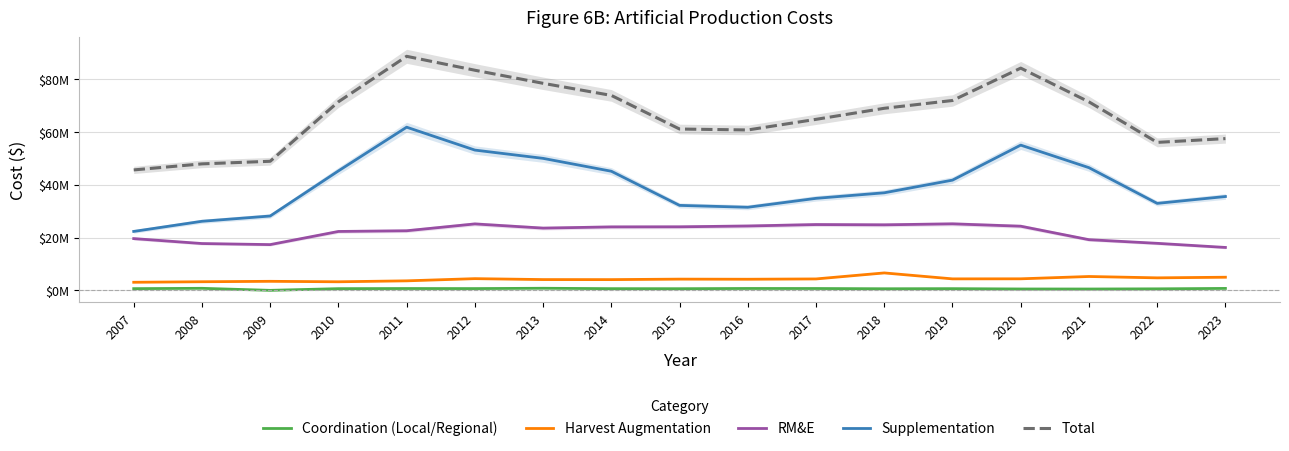

Is the value of Total at 2013 greater than the value of Coordination (Local/Regional) at 2014?

Yes